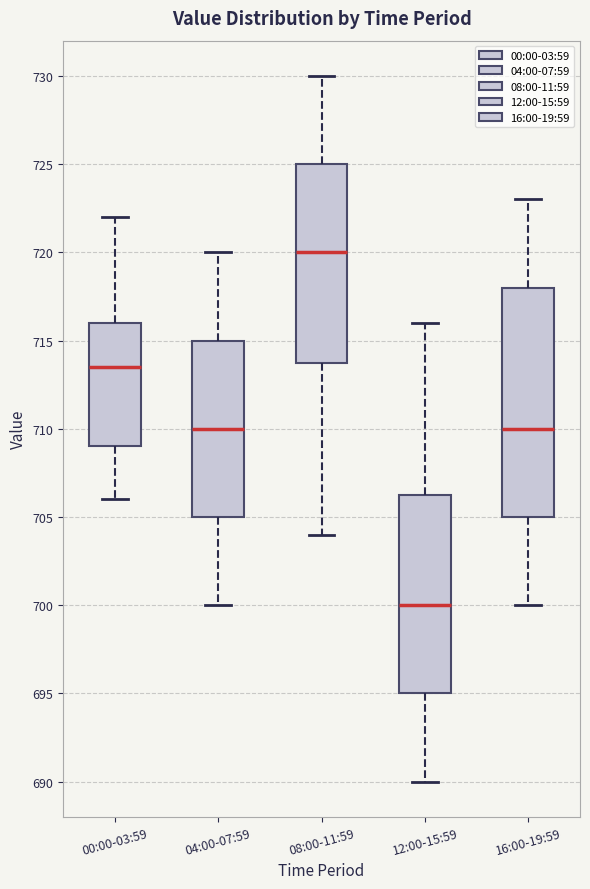

Reading left to right, transcribe this box plot: for each box, give where its median line is, the range the box spans, and where its two whiskers end, as read against the y-axis. The values are not printed on the chart, so give them approximately, as read against the axis.

00:00-03:59: median 713.5, box 709.0 to 716.0, whiskers 706.0 to 722.0
04:00-07:59: median 710.0, box 705.0 to 715.0, whiskers 700.0 to 720.0
08:00-11:59: median 720.0, box 714.0 to 725.0, whiskers 704.0 to 730.0
12:00-15:59: median 700.0, box 695.0 to 706.5, whiskers 690.0 to 716.0
16:00-19:59: median 710.0, box 705.0 to 718.0, whiskers 700.0 to 723.0